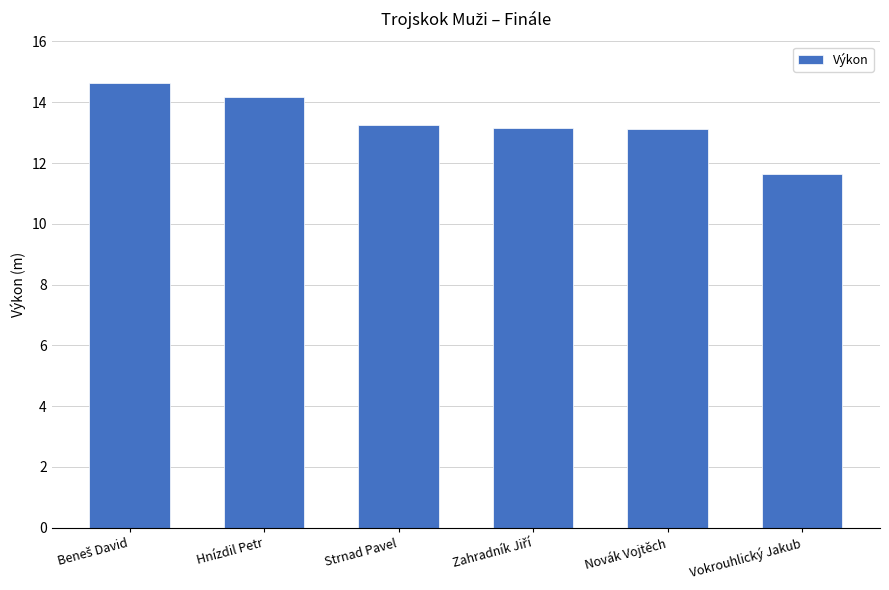

What is the ratio of the value at Strnad Pavel to the value at Novák Vojtěch?

1.0